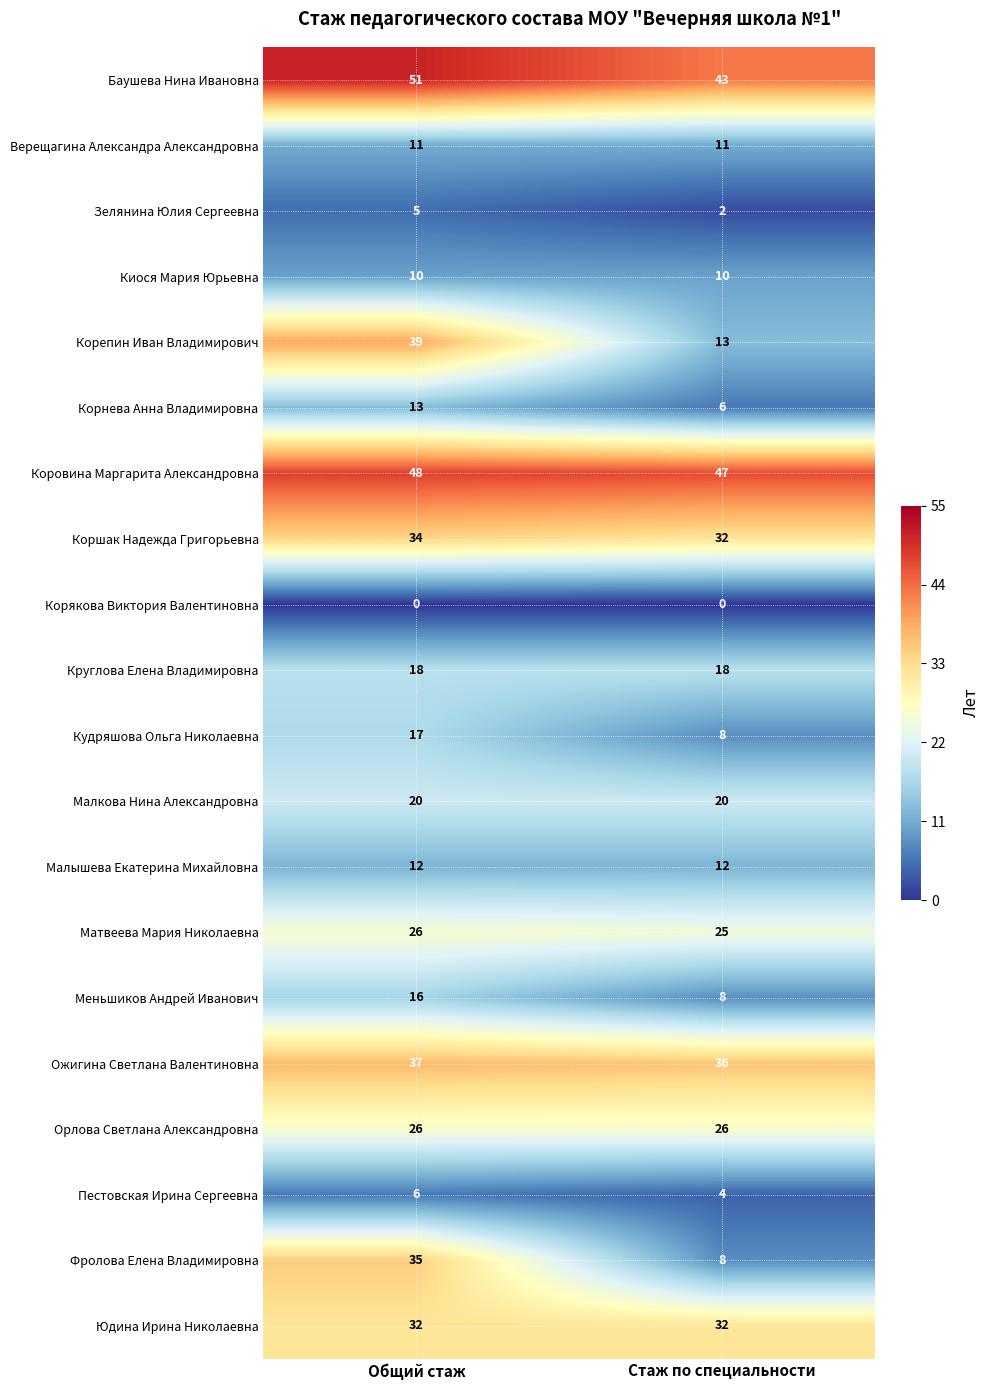

At which label does Корнева Анна Владимировна reach its minimum?

Стаж по специальности